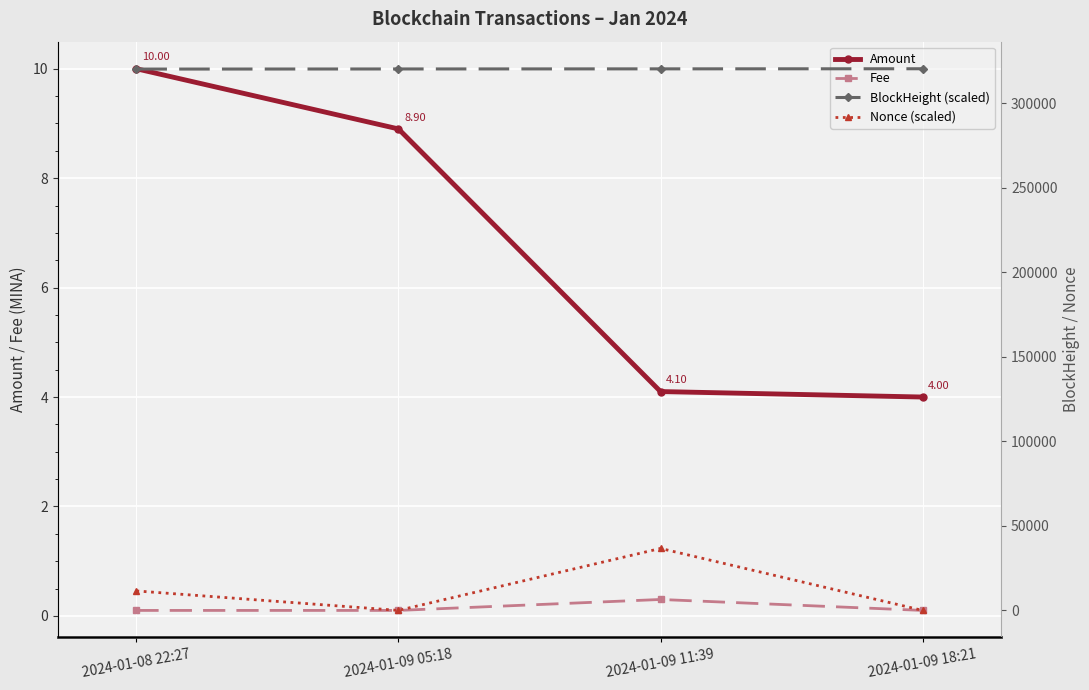

At 2024-01-09 18:21, list the series in order from largest to smallest.

BlockHeight (scaled), Amount, Nonce (scaled), Fee